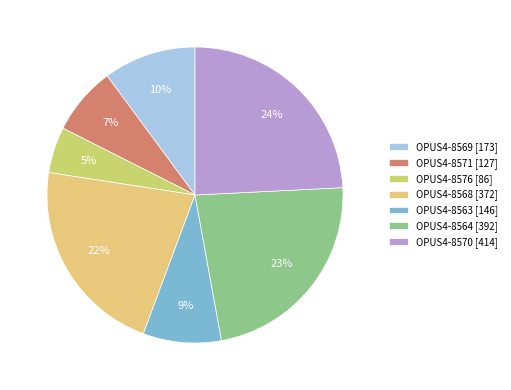

Is there a majority slice in this chart?

No